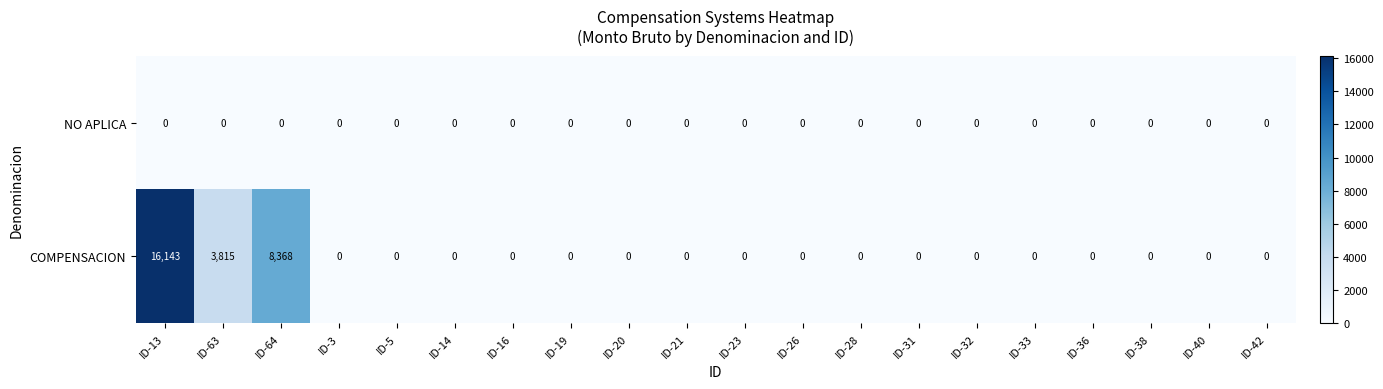

What is the difference between the maximum and minimum values in the COMPENSACION series?

16143